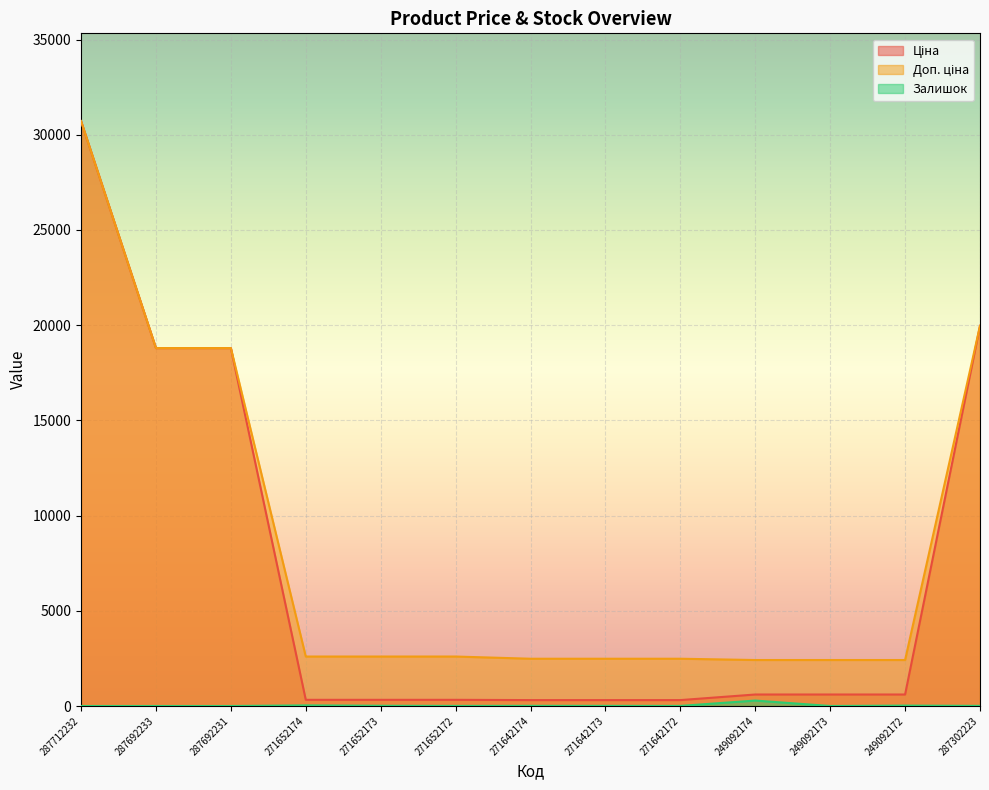

True or false: Залишок has more than 1 points higher than both neighbors.

True